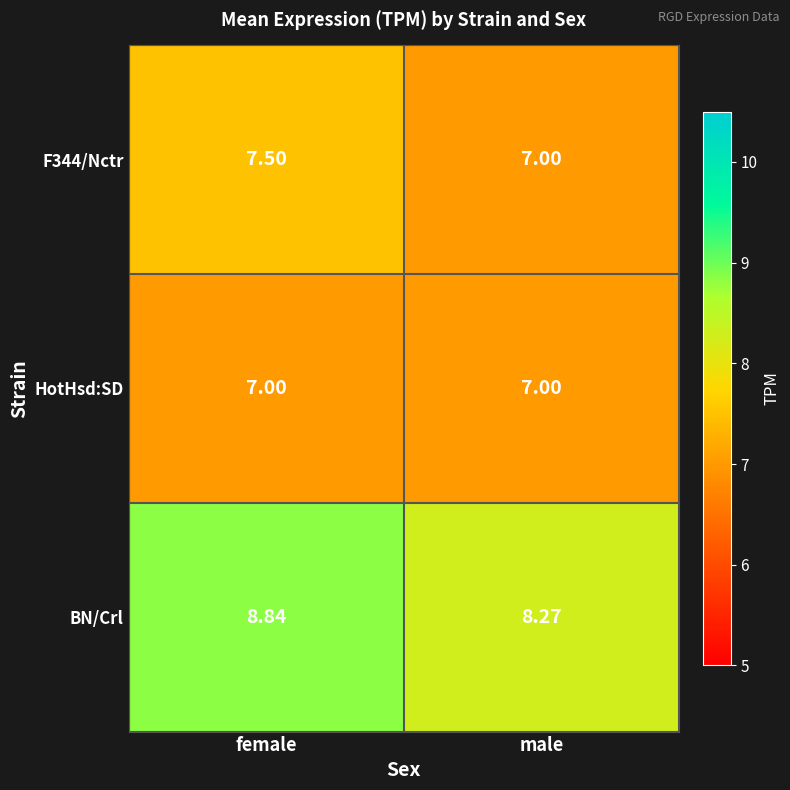

Which label corresponds to the largest value in the chart?

female